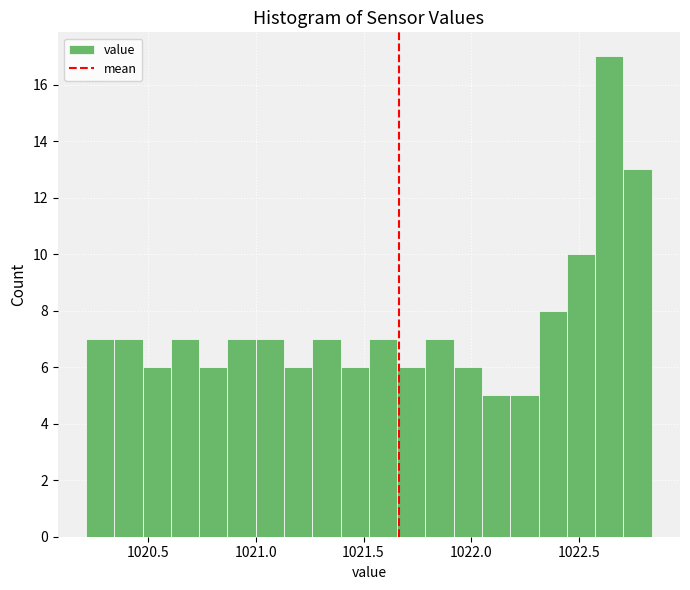

Read against the x-axis, roughly where is the centre of the tallest bar?

1022.65